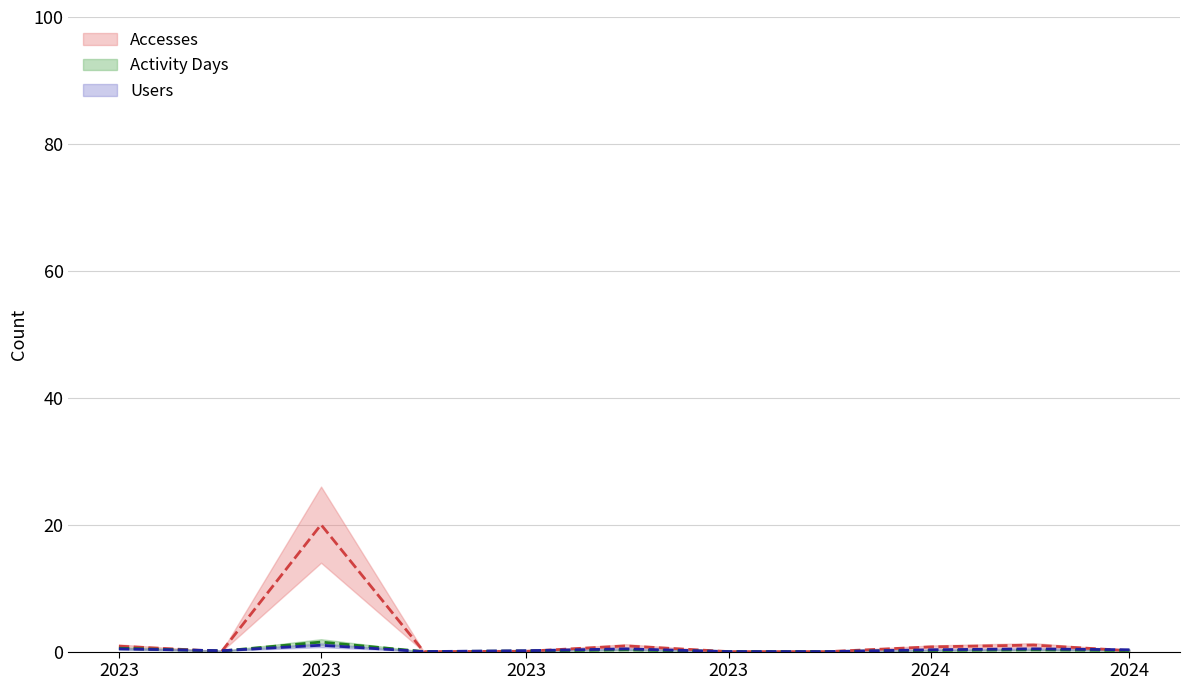

What is the greatest value displayed?

20.0